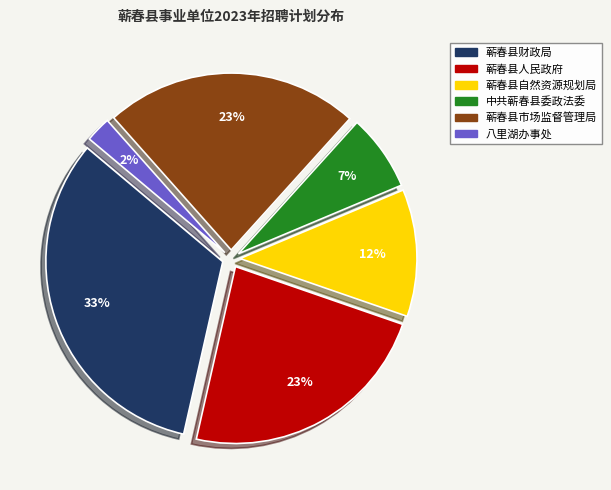

How many segments does this pie chart have?

6